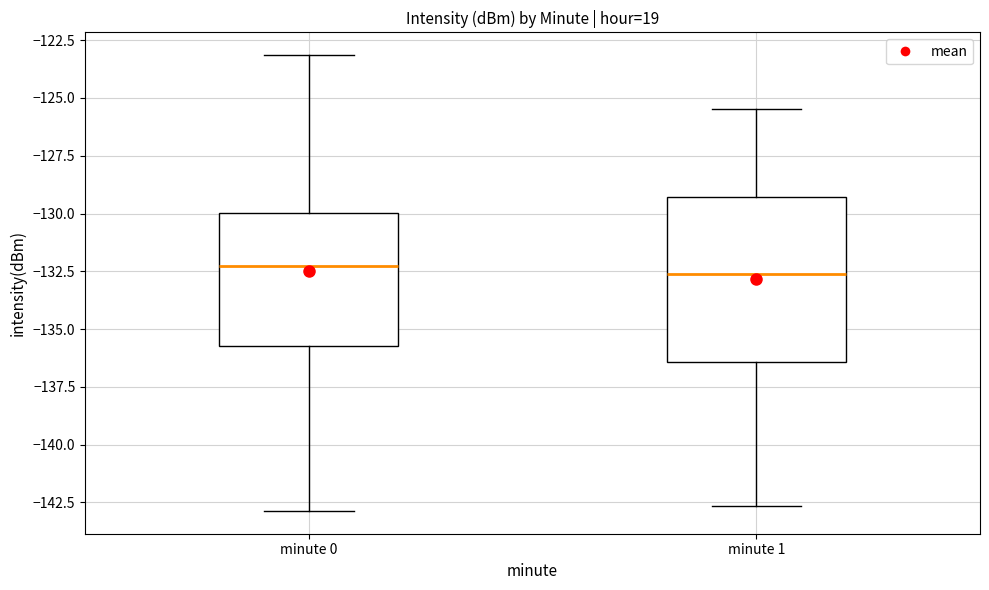

Reading left to right, read every box against the y-axis: the position of its median line, the range the box covers, and the ends of its whiskers. The values are not printed on the chart, so give them approximately, as read against the axis.

minute 0: median -132.5, box -135.5 to -130.0, whiskers -143.0 to -123.0
minute 1: median -132.5, box -136.5 to -129.5, whiskers -142.5 to -125.5